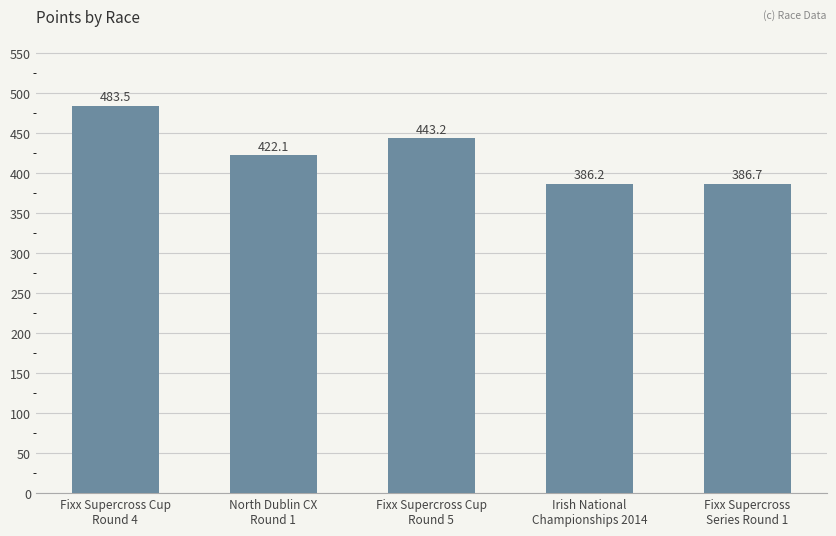

Approximately how many times larger is the value at Fixx Supercross Cup
Round 4 compared to Fixx Supercross
Series Round 1?

1.3